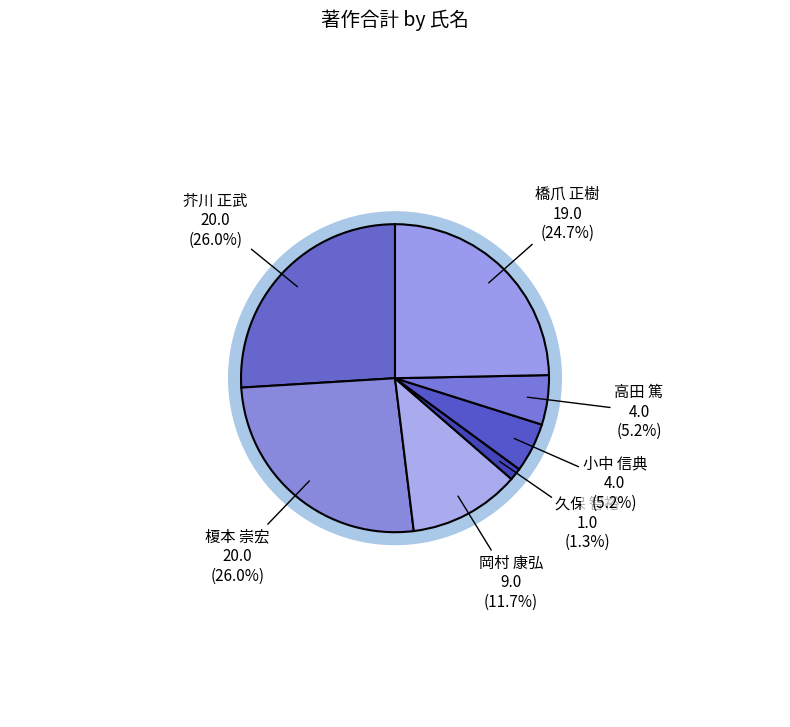

What percentage is the 橋爪 正樹 slice, to the nearest percent?

25%